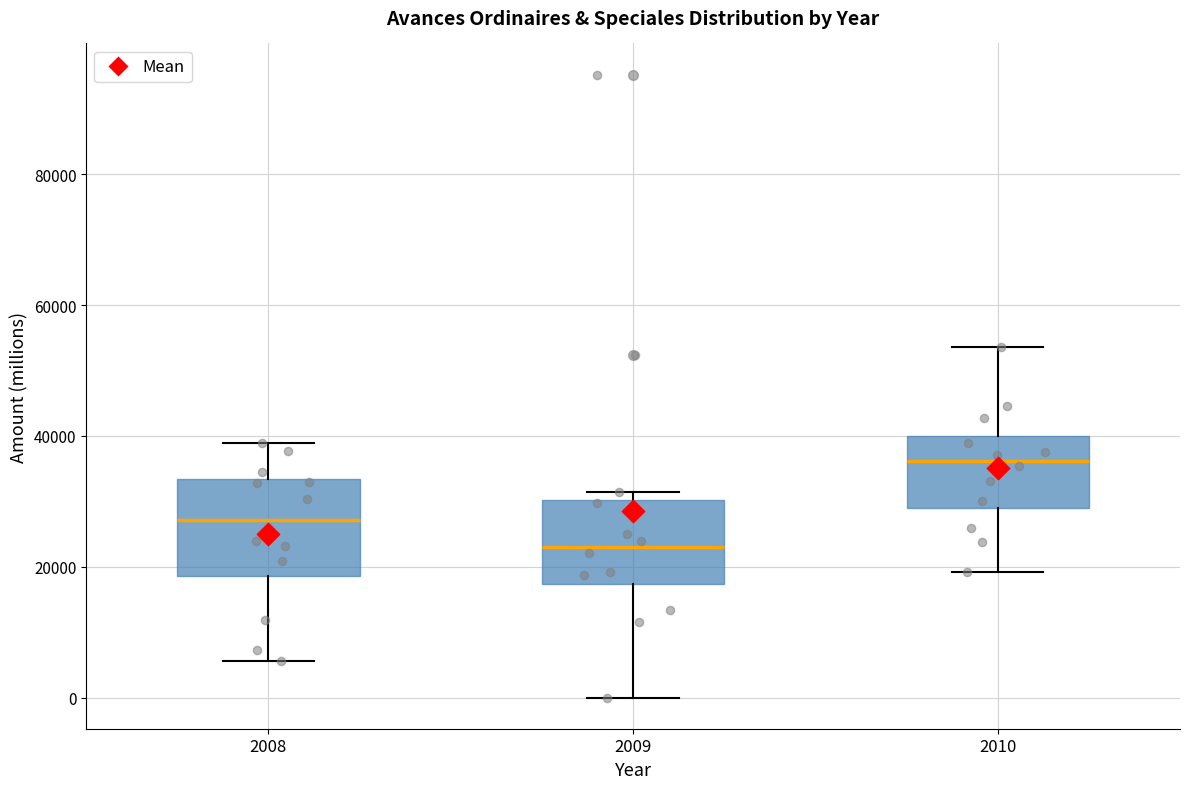

Which box's median line is the lowest?

2009